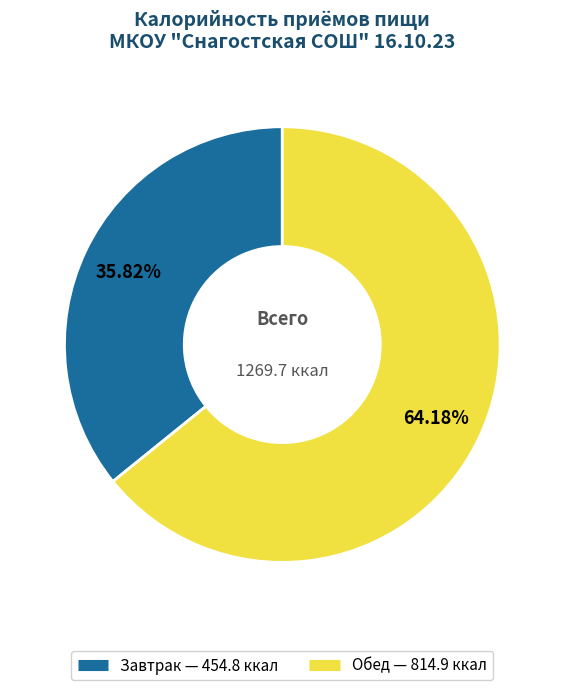

Which slice is the largest?

Обед